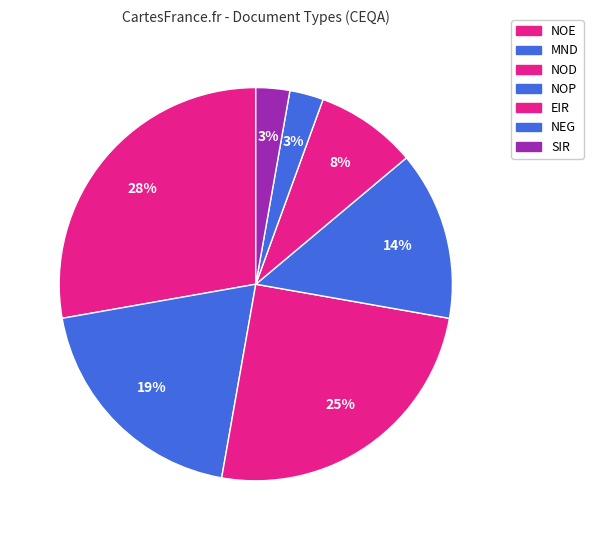

Count the number of slices in the pie.

7